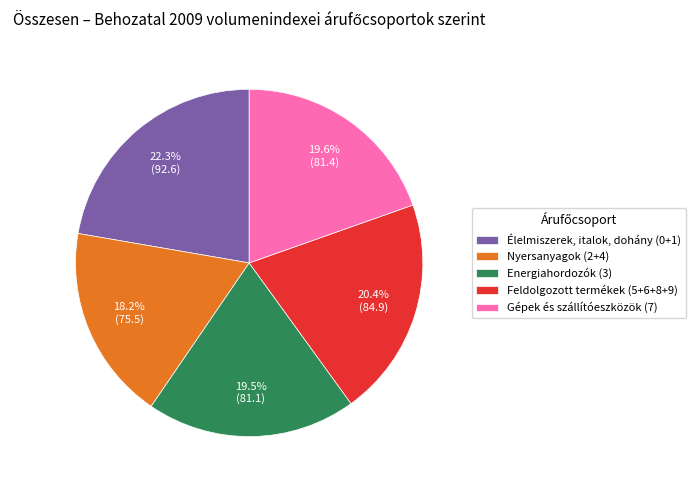

Which has a higher value, Feldolgozott termékek (5+6+8+9) or Energiahordozók (3)?

Feldolgozott termékek (5+6+8+9)